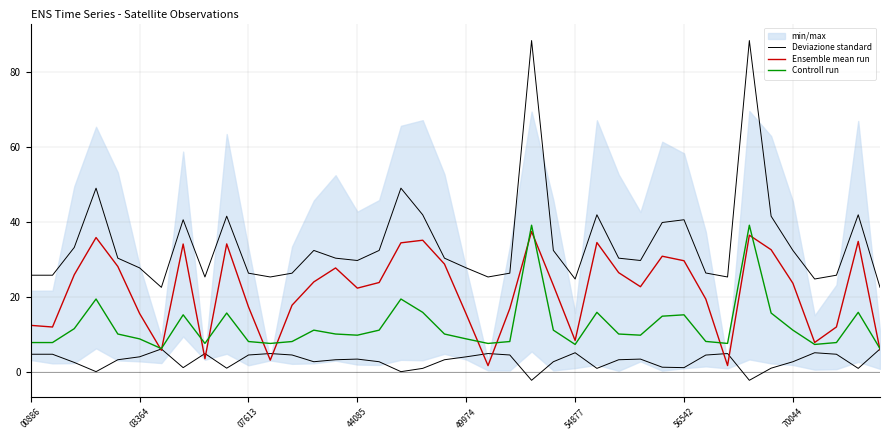

Is the value of Deviazione standard at 13 greater than the value of Controll run at 32?

Yes